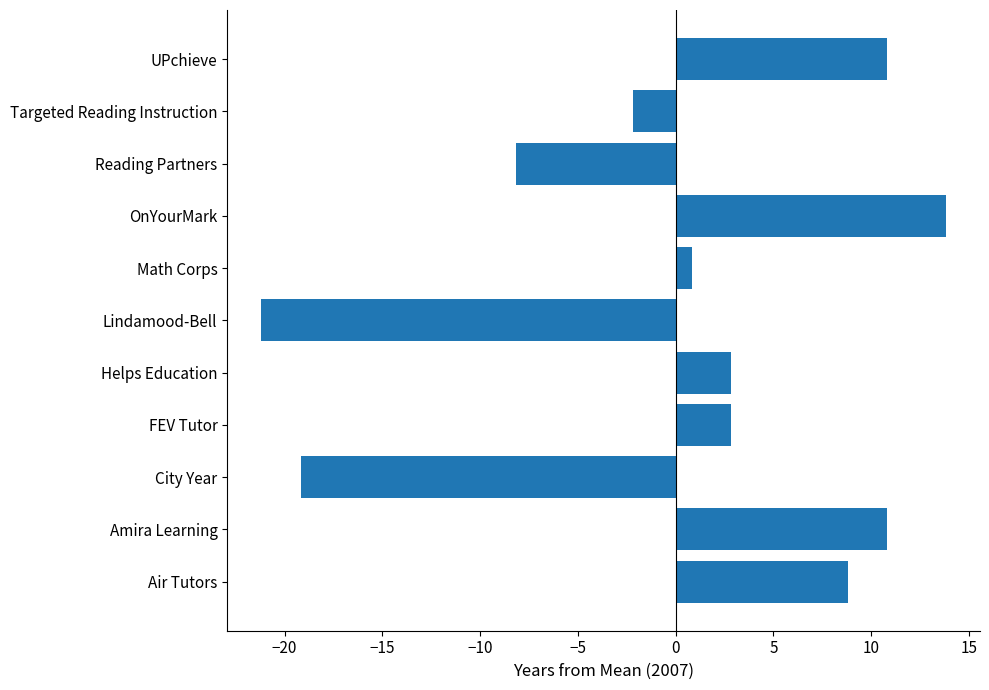

Where is the data nearest to the value -3?

Targeted Reading Instruction